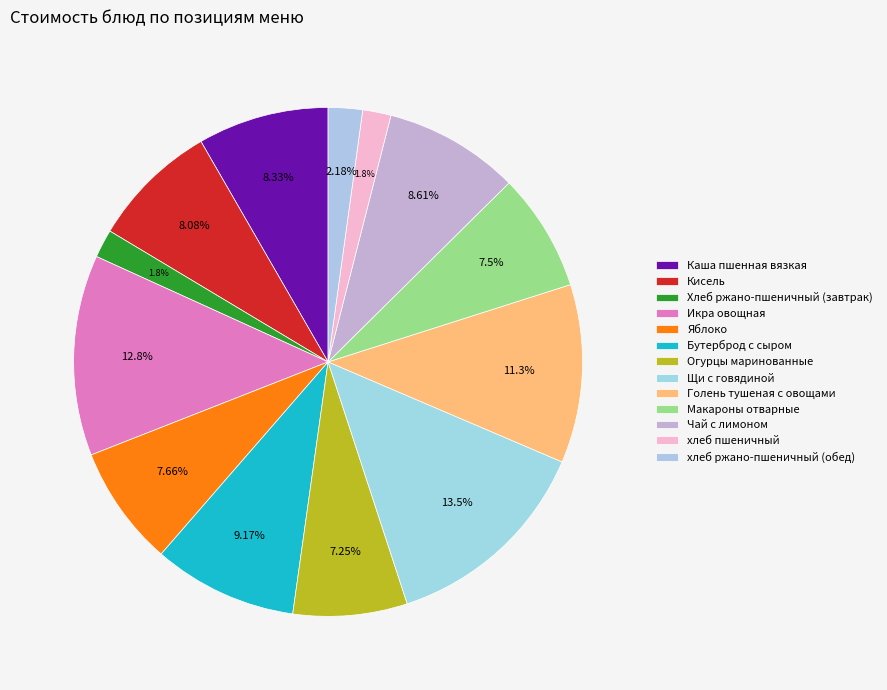

How many segments does this pie chart have?

13